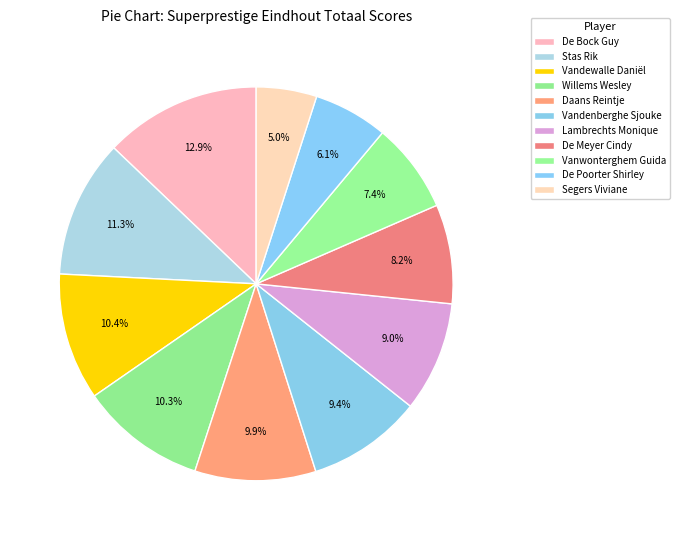

To the nearest percent, what portion does De Meyer Cindy represent?

8%